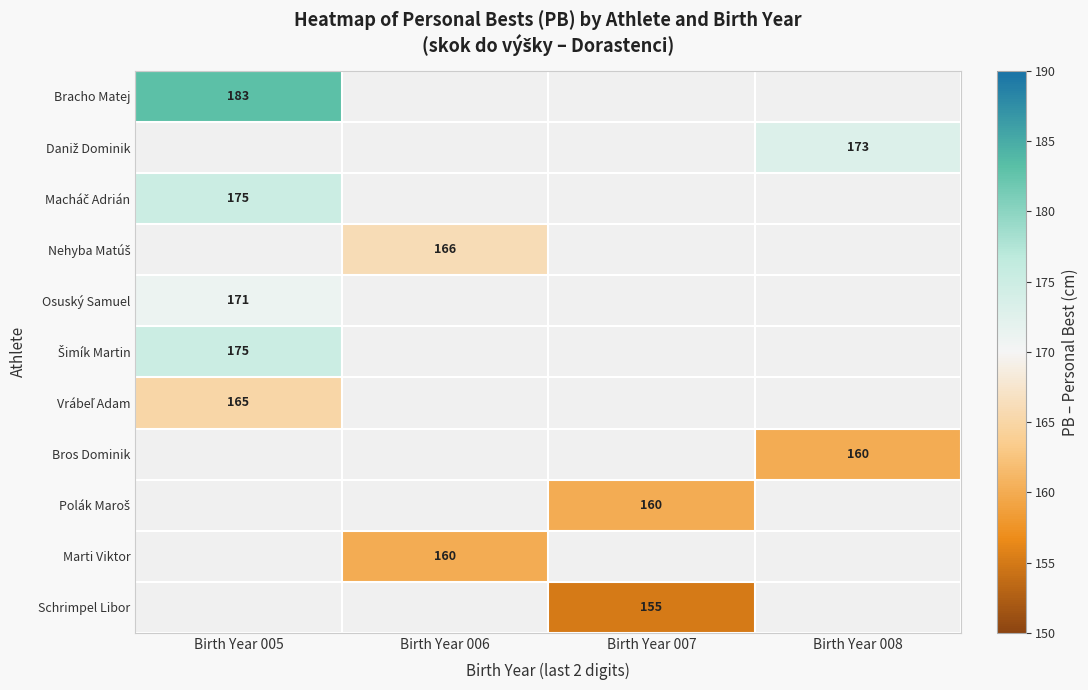

Count the number of categories in the chart.

4